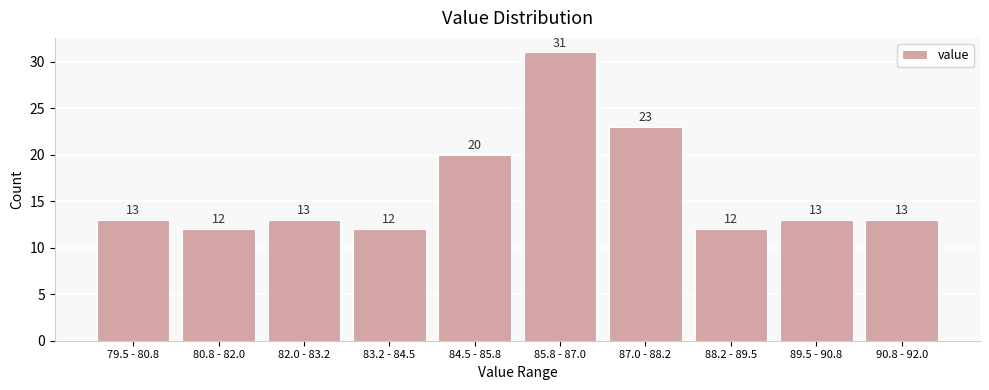

Reading right to left, extract all data points from this chart.

13	13	12	23	31	20	12	13	12	13